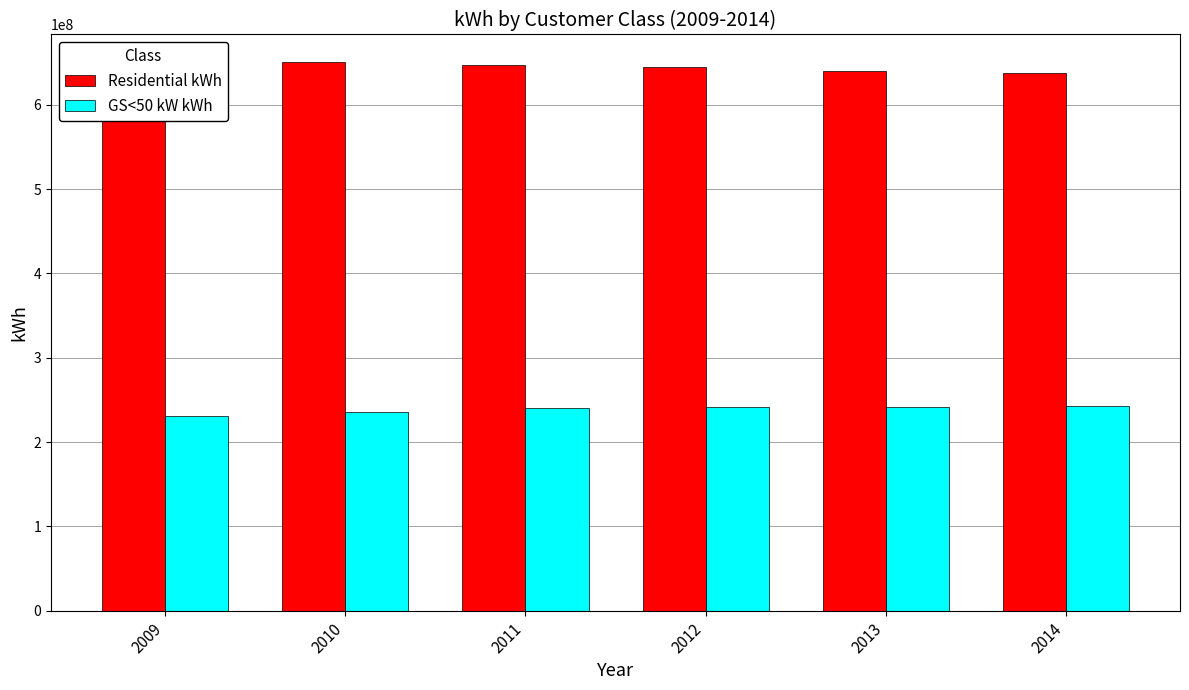

Reading right to left, list all the values displayed in this chart.

Residential kWh: 637186639.8	640344406.7	644467300.3	647280211.1	650651966.7	626869704.5
GS<50 kW kWh: 242185854.4	241162381.8	240981970.3	240155522.7	236095928.6	230572826.4